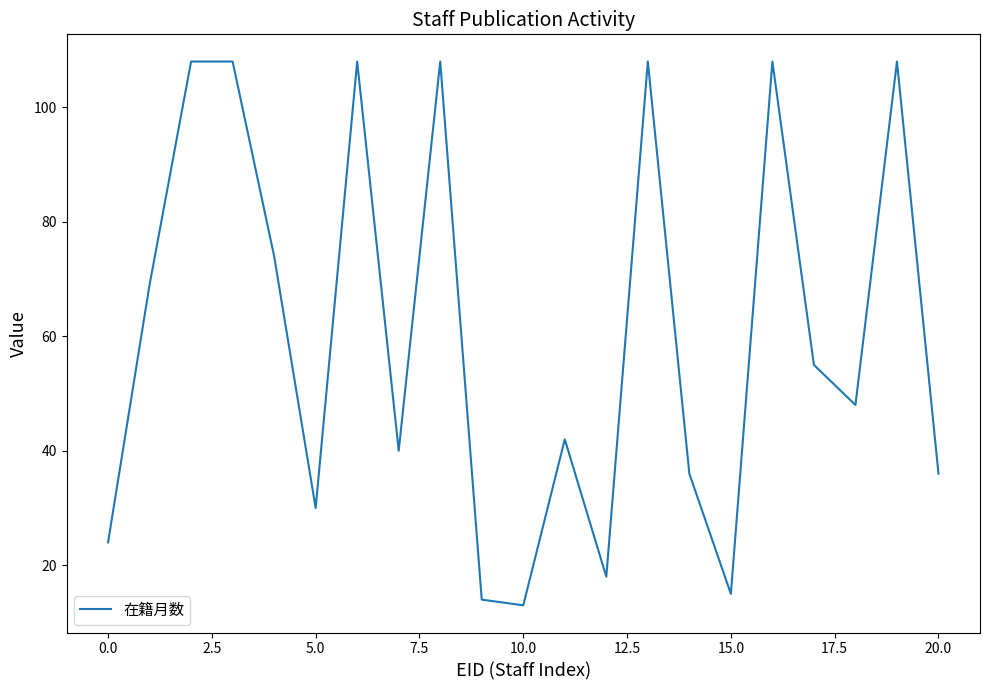

What is the minimum value shown in the chart?

13